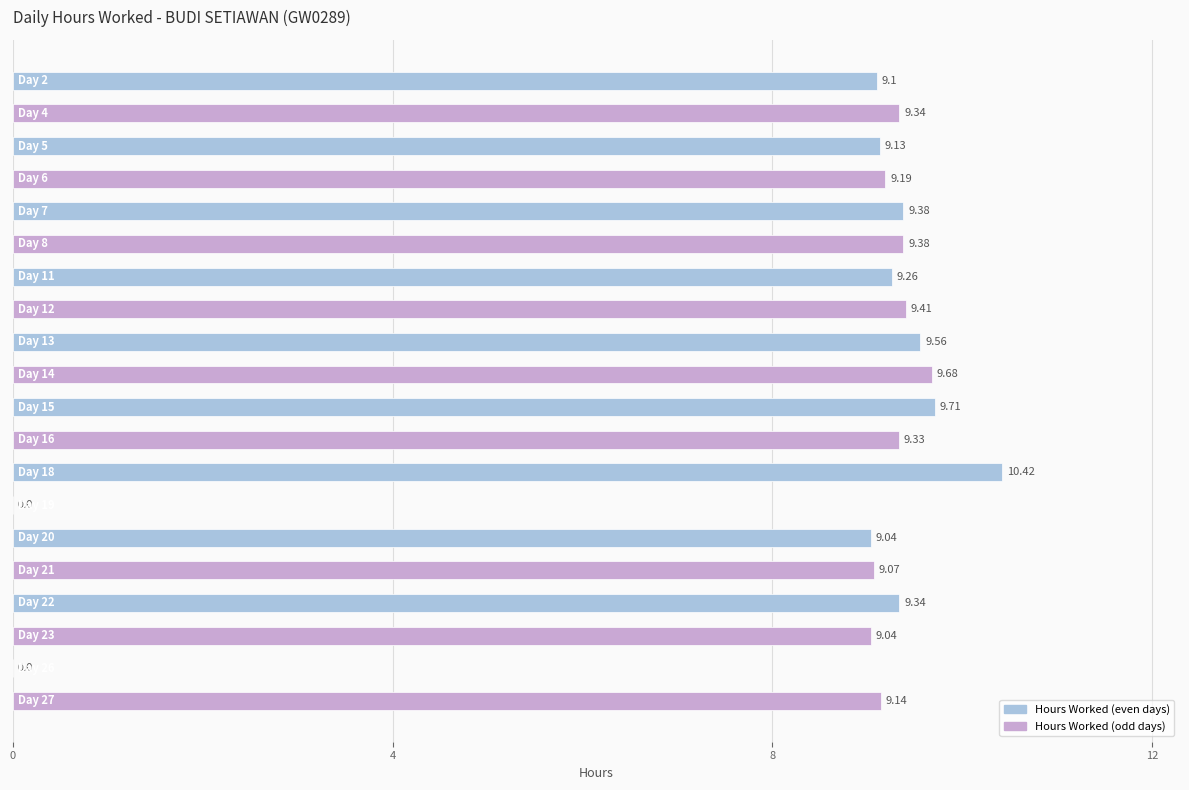

What is the sum of all values?

168.5